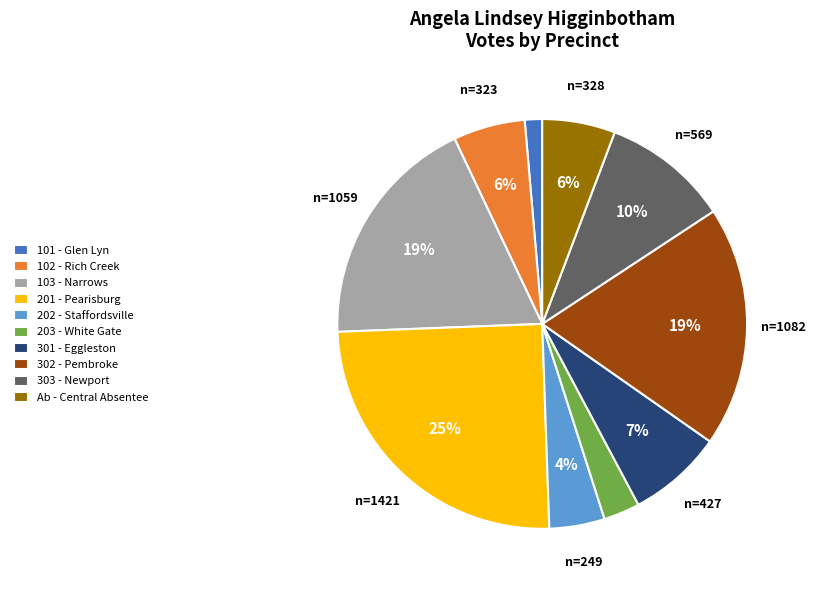

Which has a higher value, 301 - Eggleston or 103 - Narrows?

103 - Narrows